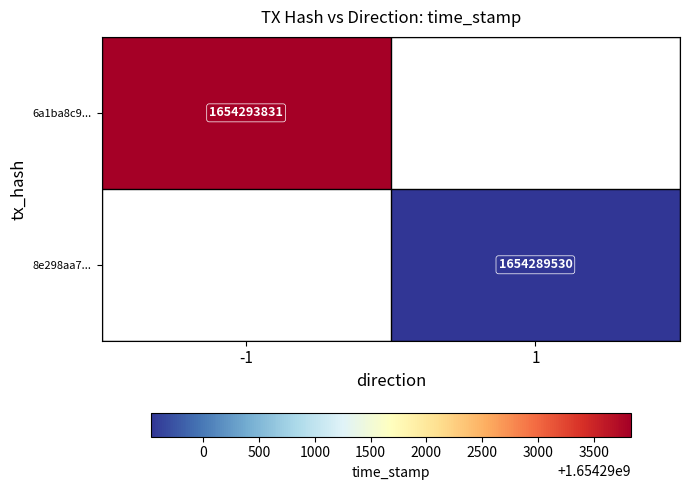

Is the value of 6a1ba8c9... at -1 greater than the value of 8e298aa7... at 1?

Yes